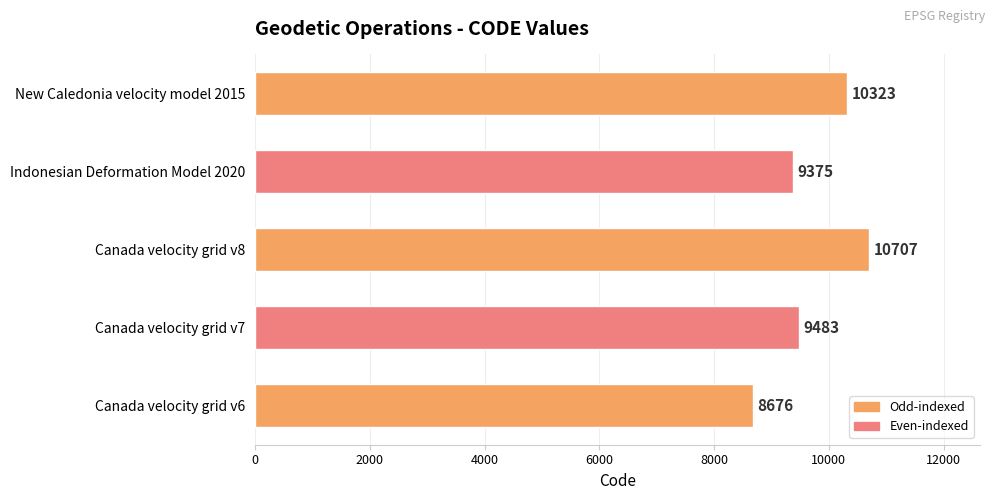

The chart shows a value of 8676 at Canada velocity grid v6. True or false?

True